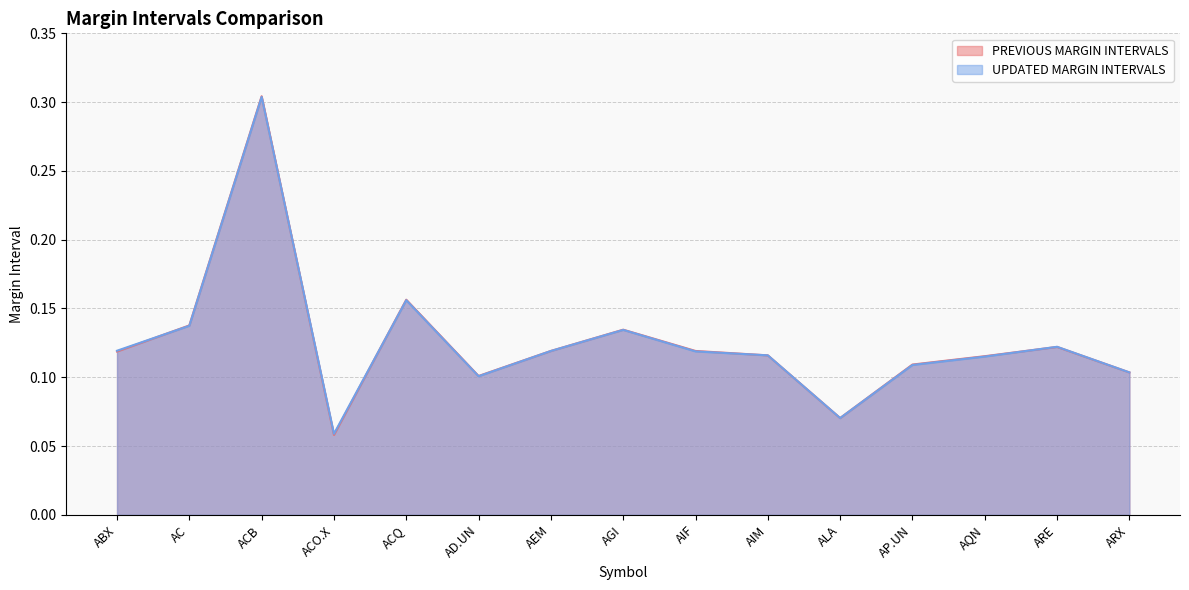

True or false: PREVIOUS MARGIN INTERVALS has more than 2 interior local peaks.

True